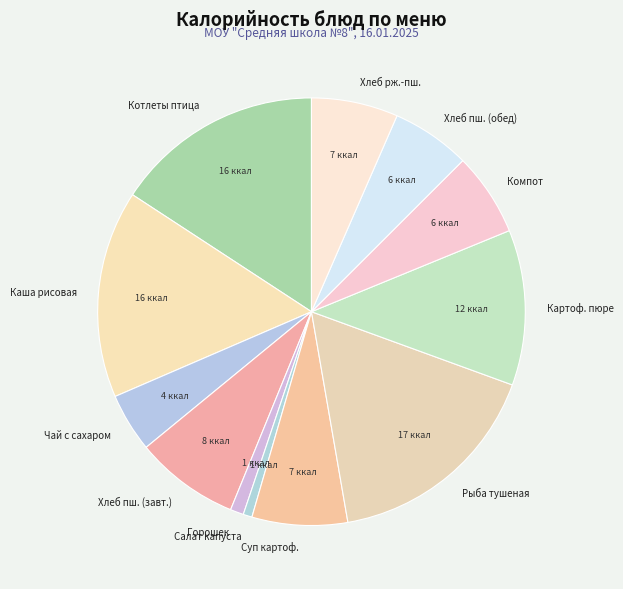

The Чай с сахаром slice represents 16% of the pie. True or false?

False